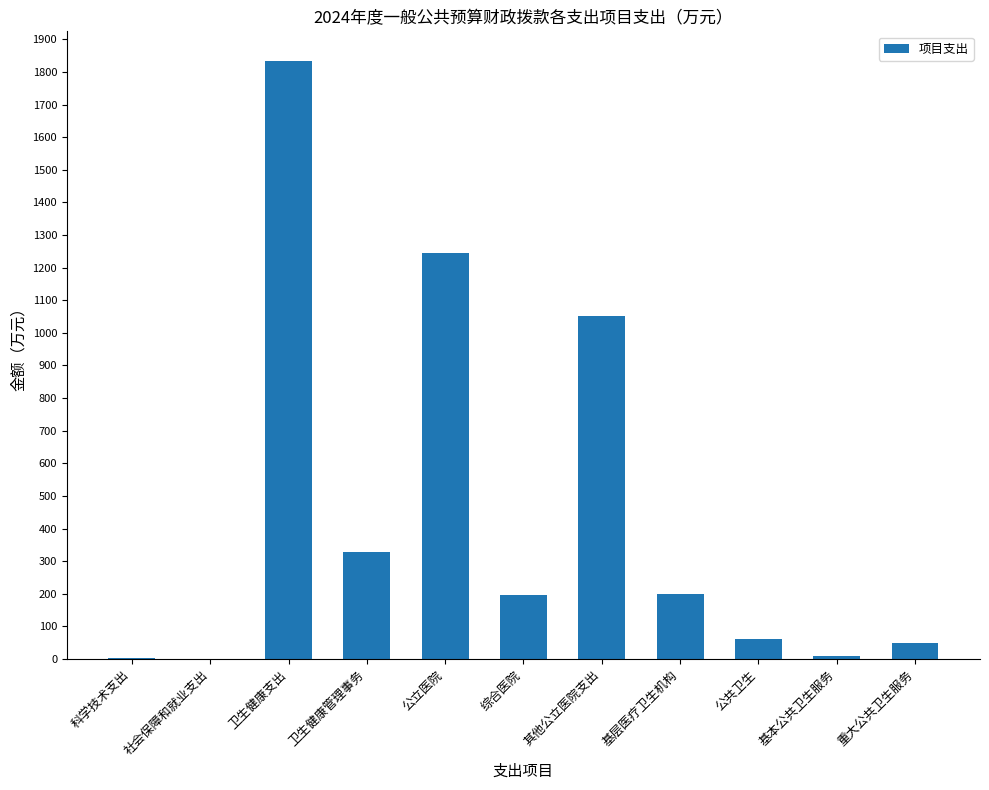

What is the change in value from 卫生健康管理事务 to 其他公立医院支出?

+722.8